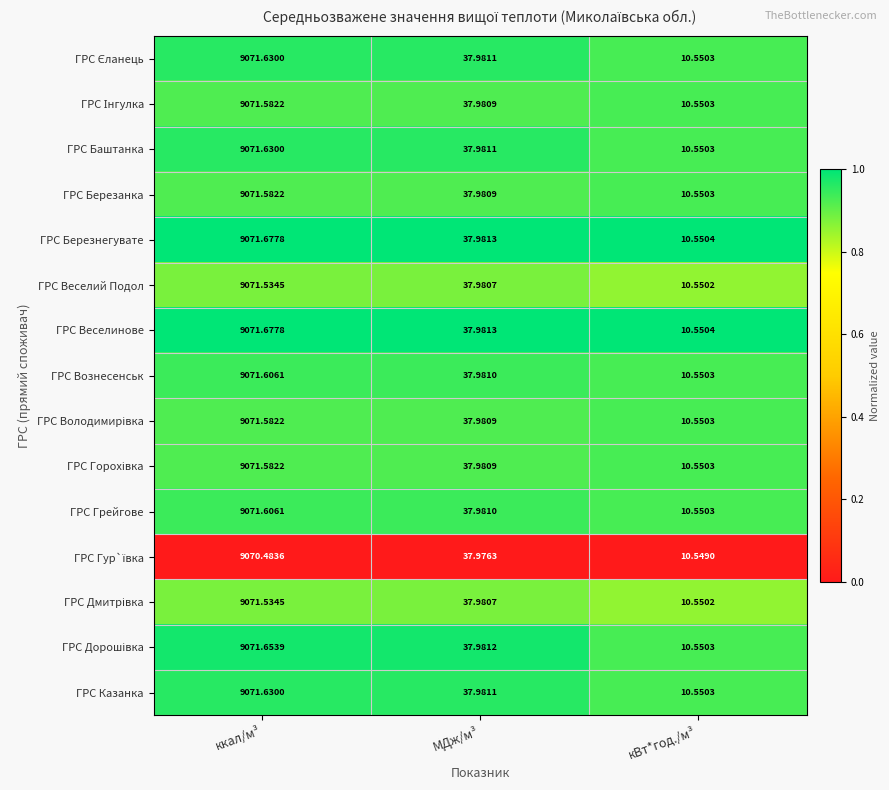

Which label corresponds to the smallest value in the chart?

кВт*год./м³